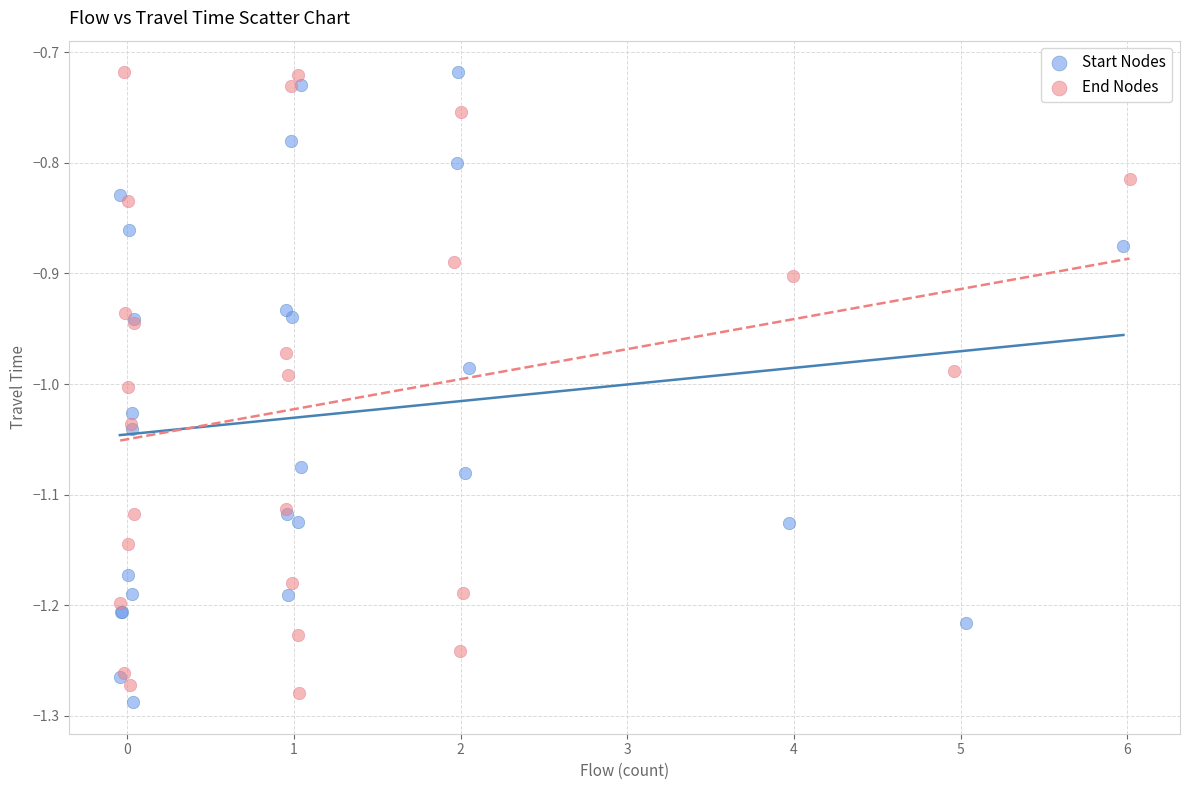

Which series reaches the minimum Y coordinate?

Start Nodes